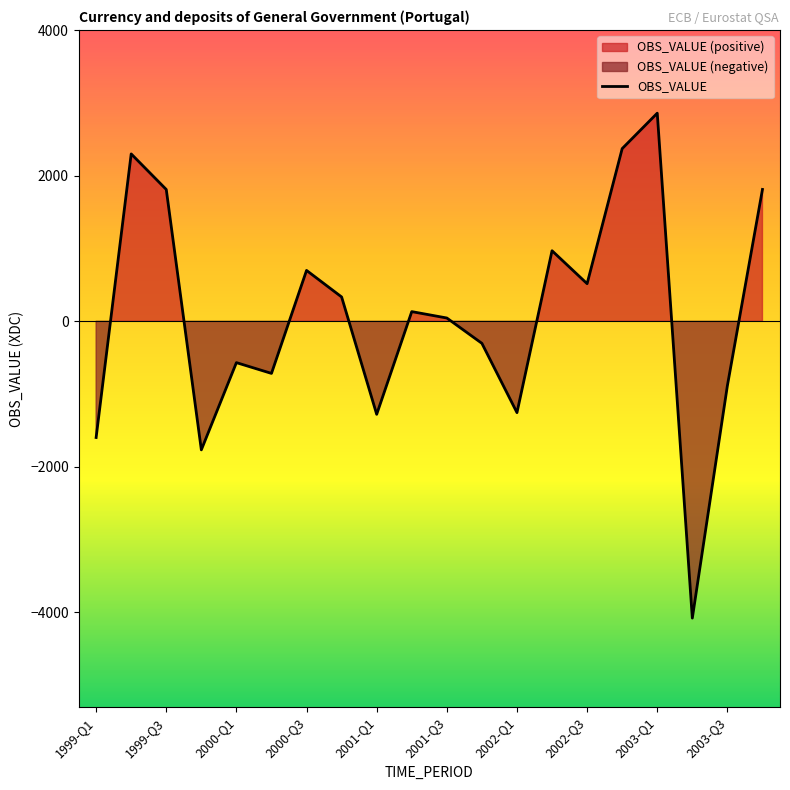

What position from the right is 15?

5